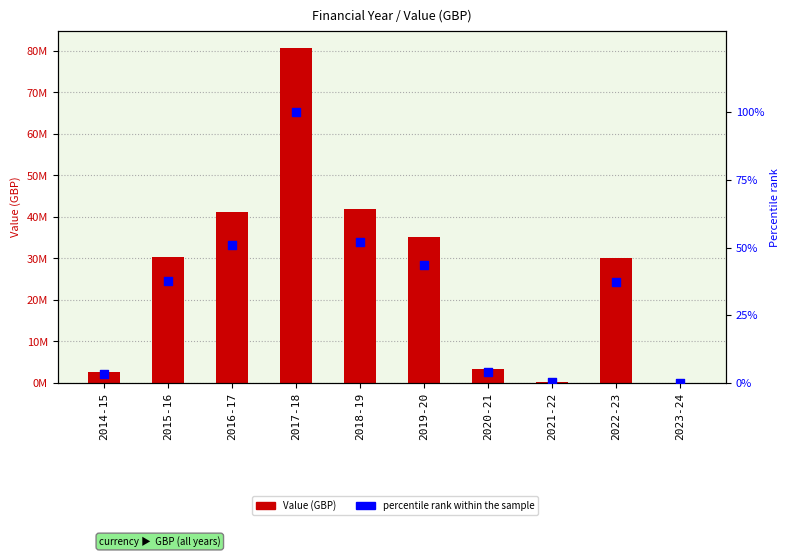

Which series has the widest spread of Y values?

Value (GBP)